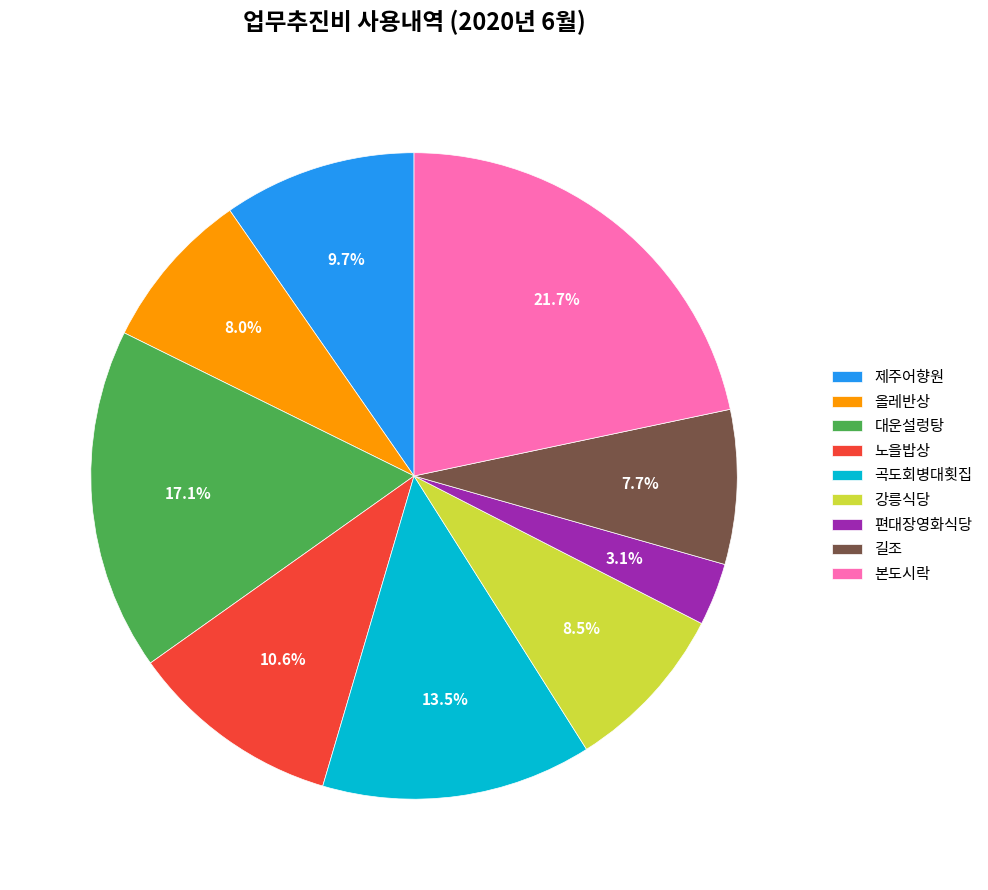

Is it true that 편대장영화식당 is 3% of the pie?

True